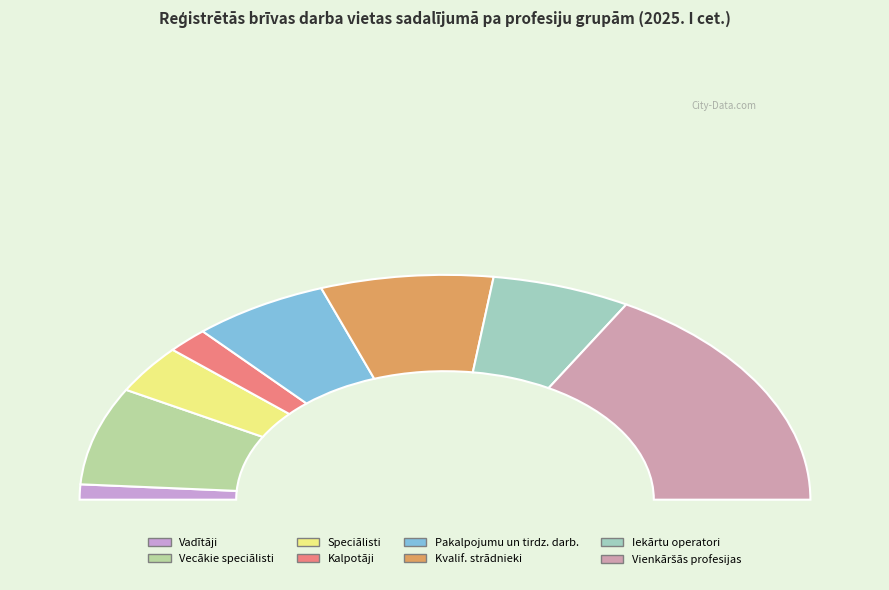

To the nearest percent, what portion does Vadītāji represent?

2%